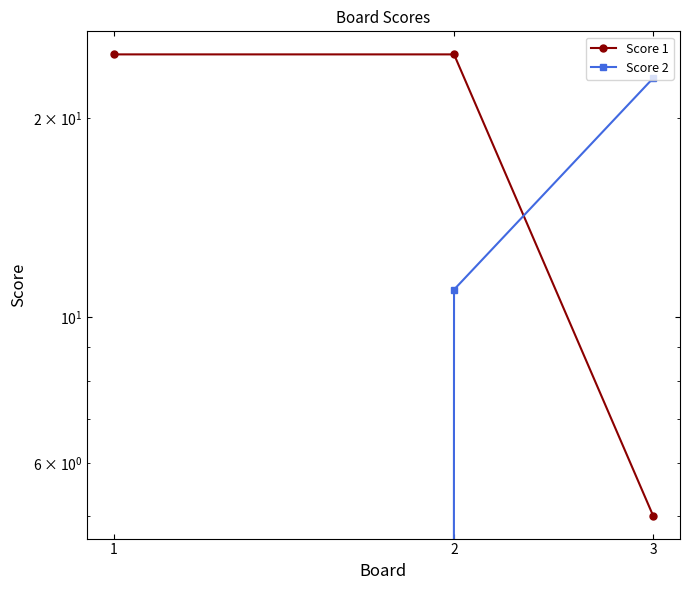

What is the approximate value of Score 1 at 1, to the nearest 10?

20